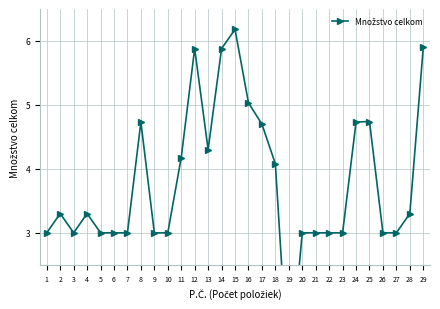

Reading left to right, list all the values displayed in this chart.

1=3.0	2=3.3	3=3.0	4=3.3	5=3.0	6=3.0	7=3.0	8=4.7	9=3.0	10=3.0	11=4.2	12=5.9	13=4.3	14=5.9	15=6.2	16=5.0	17=4.7	18=4.1	19=0.7	20=3.0	21=3.0	22=3.0	23=3.0	24=4.7	25=4.7	26=3.0	27=3.0	28=3.3	29=5.9